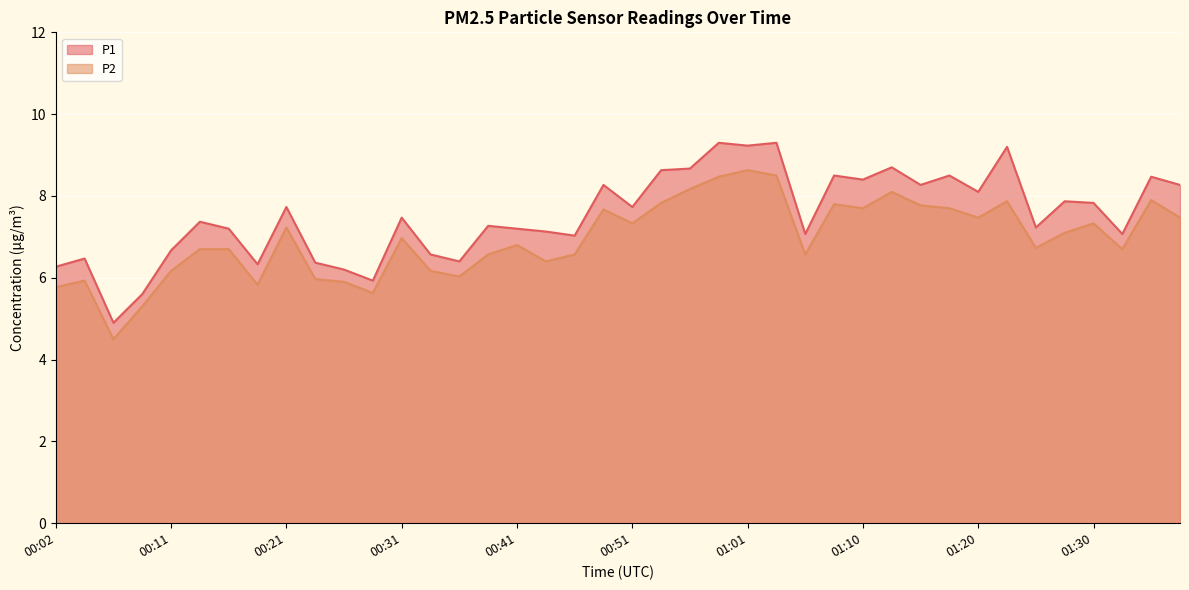

The value of P2 at 01:35 is 7.9. True or false?

True